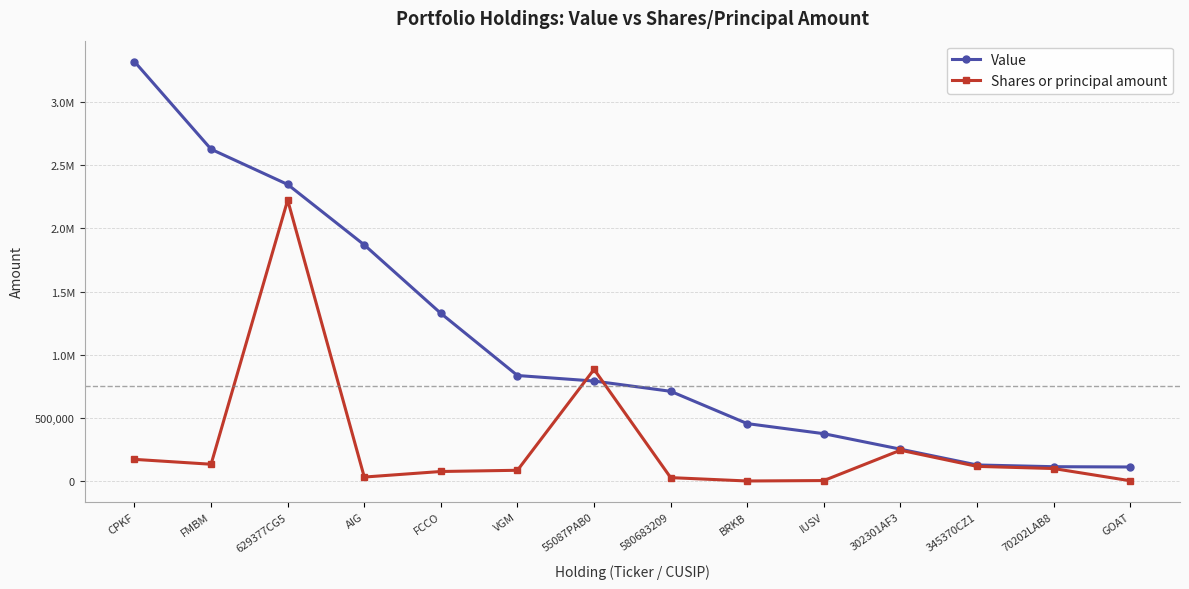

Which series changed the most between AIG and 580683209?

Value